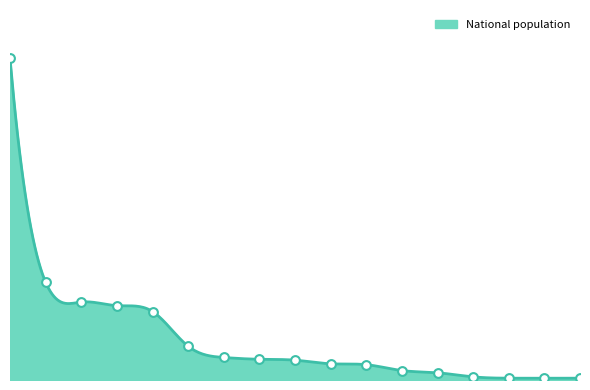

What is the change in value from Paraguay to Brazil?

-29